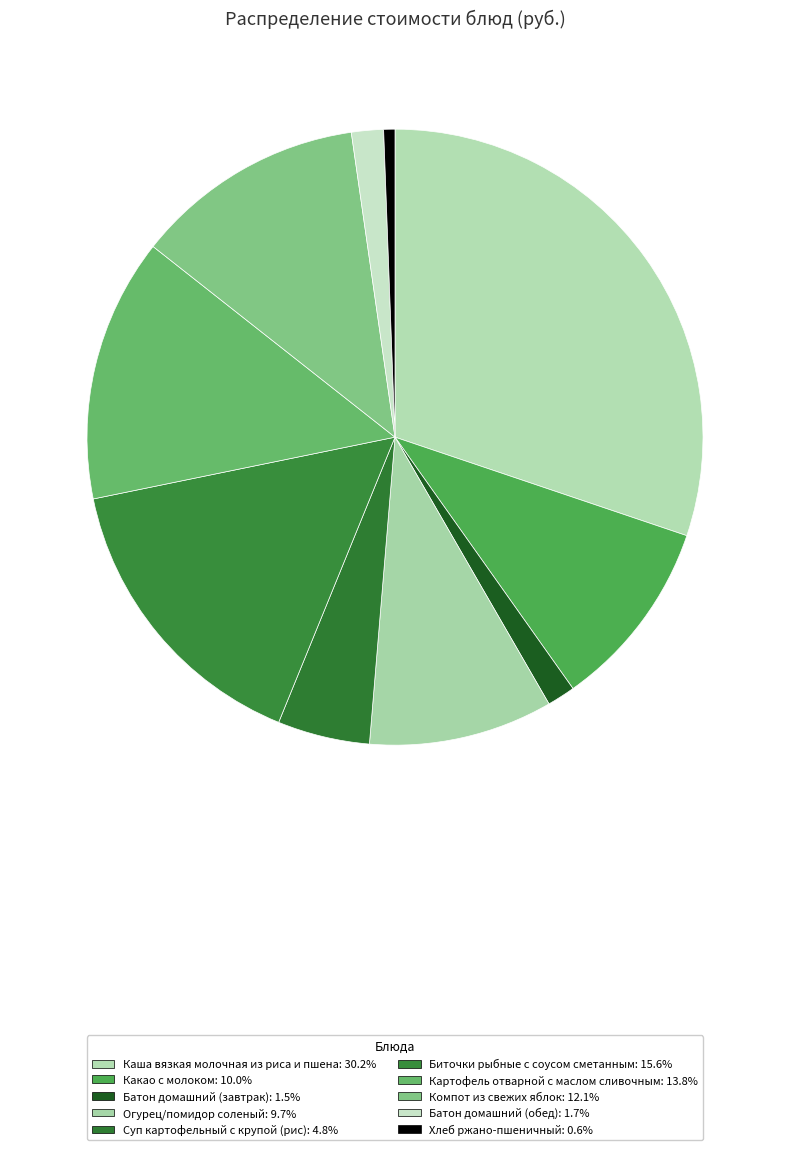

To the nearest percent, what is the difference between the largest and smallest slice percentages?

30%